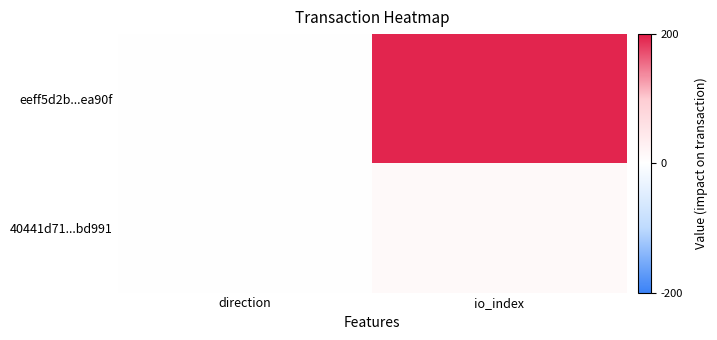

Between direction and io_index, which series saw the biggest shift?

eeff5d2b...ea90f